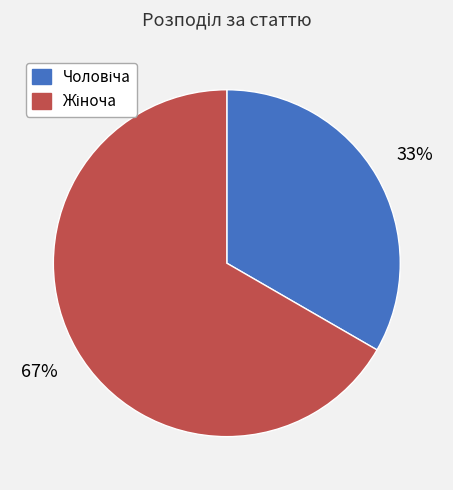

To the nearest percent, what is the average slice percentage?

50%